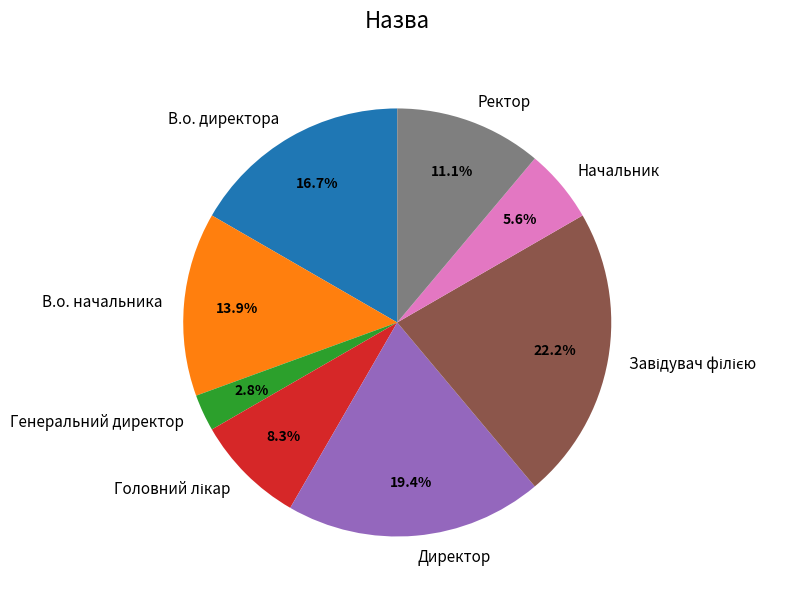

What is the smallest slice in the pie chart?

Генеральний директор